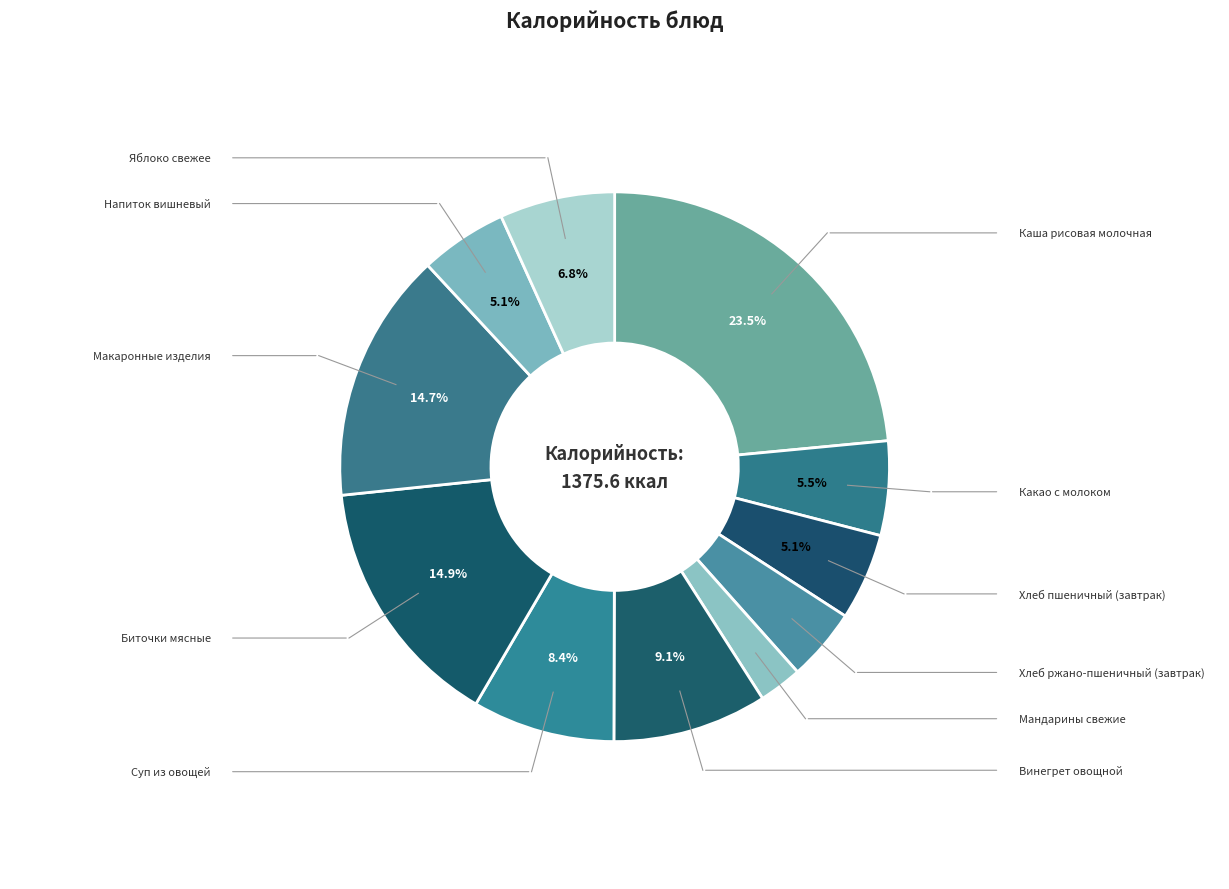

To the nearest percent, what is the difference between the Напиток вишневый and Макаронные изделия slice percentages?

10%